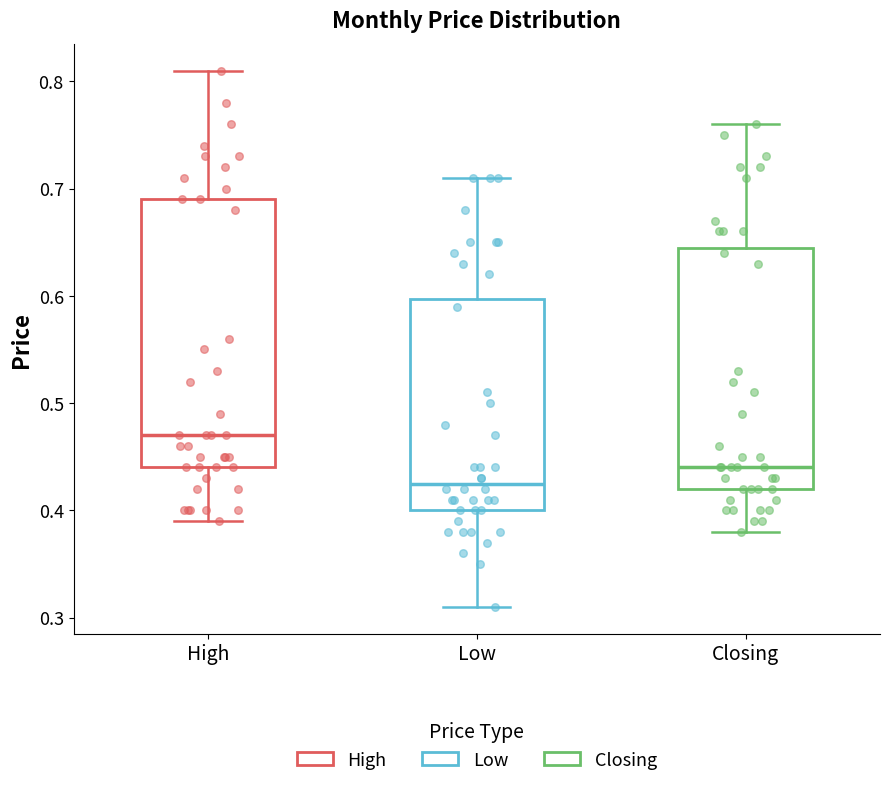

Reading left to right, read every box against the y-axis: the position of its median line, the range the box covers, and the ends of its whiskers. The values are not printed on the chart, so give them approximately, as read against the axis.

High: median 0.47, box 0.44 to 0.69, whiskers 0.39 to 0.81
Low: median 0.43, box 0.40 to 0.60, whiskers 0.31 to 0.71
Closing: median 0.44, box 0.42 to 0.65, whiskers 0.38 to 0.76